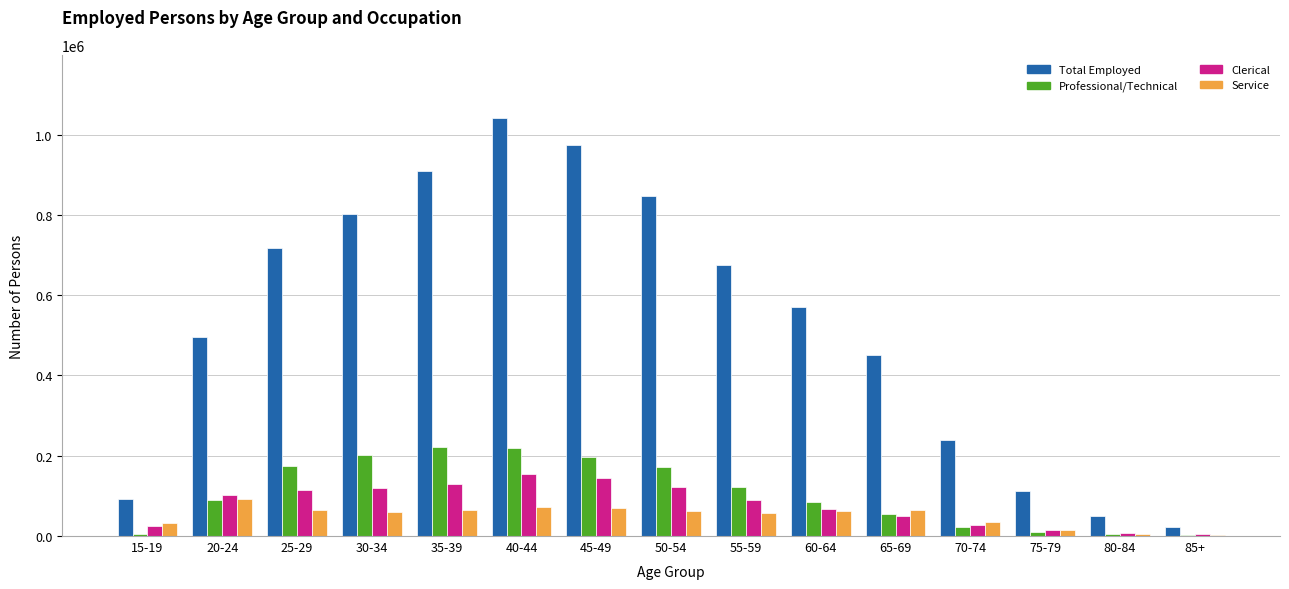

The value of Service at 65-69 is 65410. True or false?

True